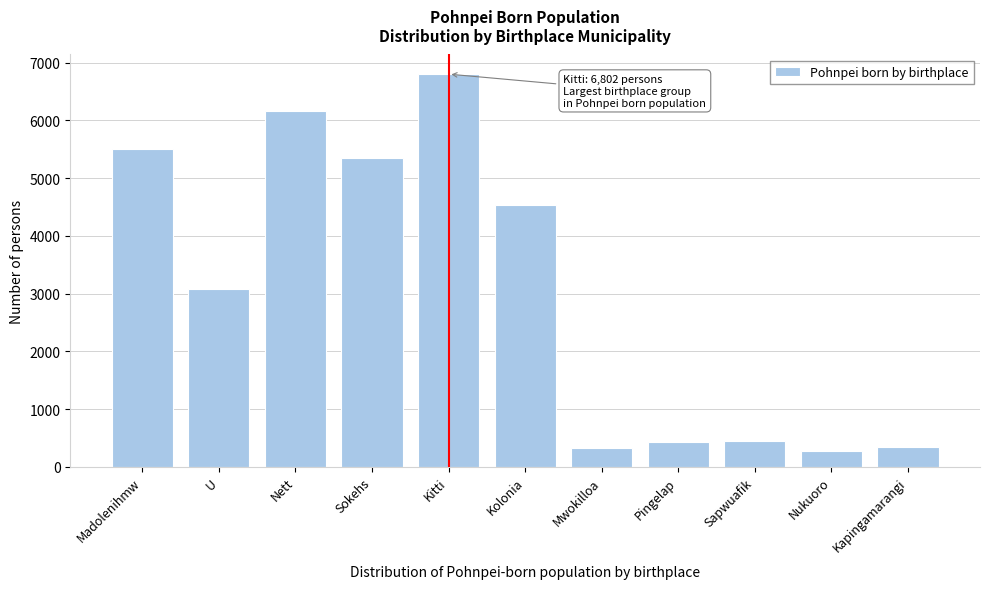

What is the average value?

3022